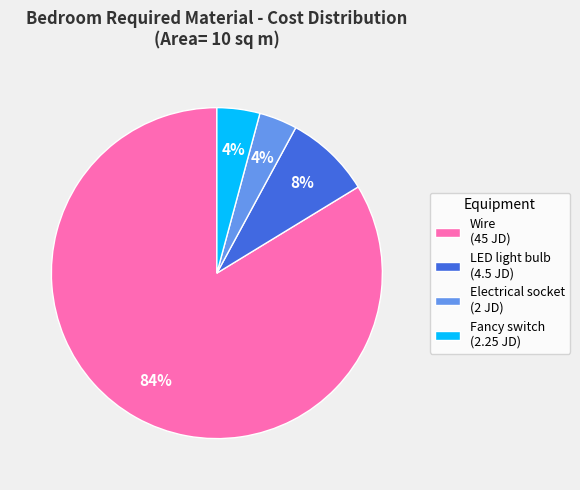

How many segments does this pie chart have?

4